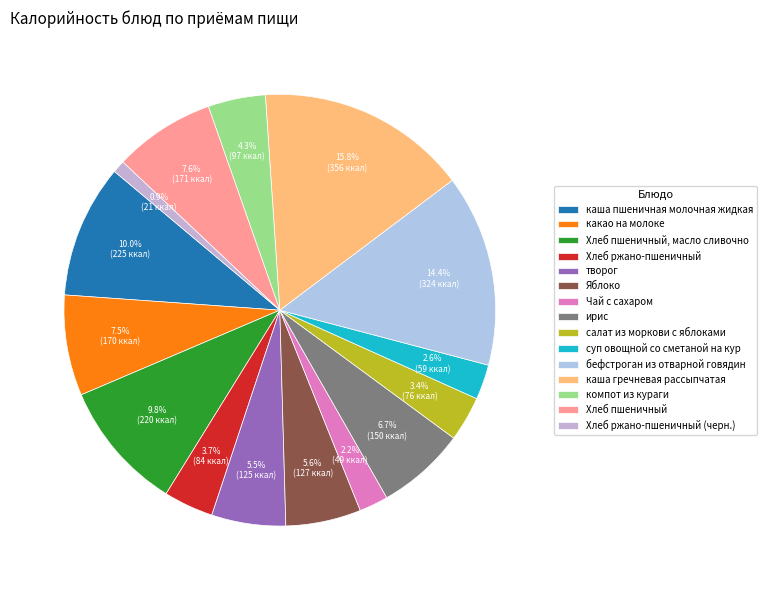

Is there any slice that represents more than half of the pie?

No